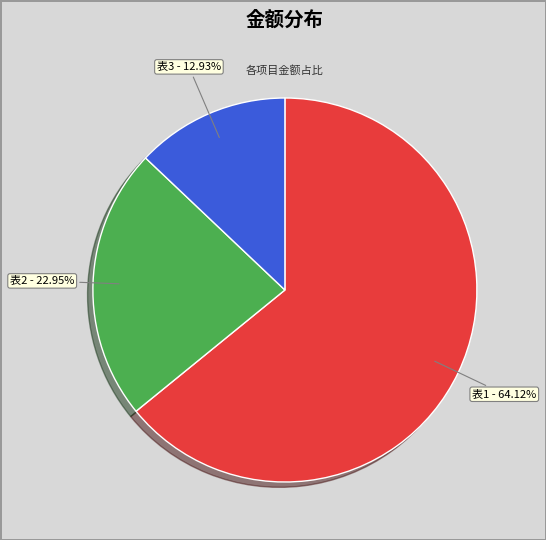

How many slices are in this pie chart?

3